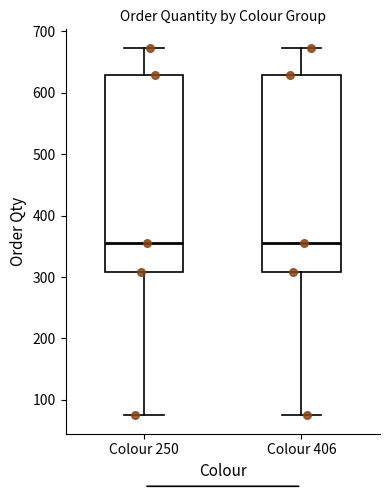

Where is the upper edge of the box for Colour 250 on the y-axis? The values are not printed on the chart, so give them approximately, as read against the axis.

630